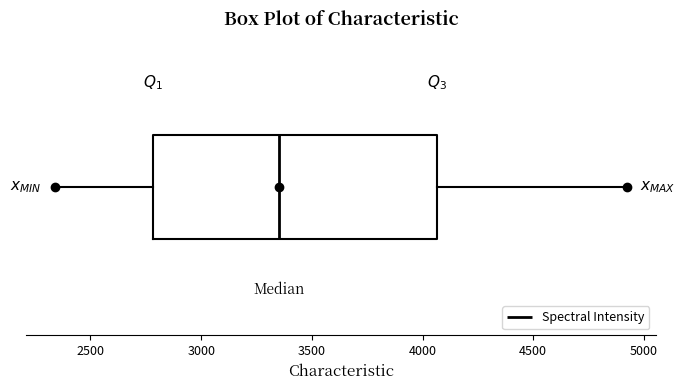

Where is the left edge of the box on the x-axis? The values are not printed on the chart, so give them approximately, as read against the axis.

2800